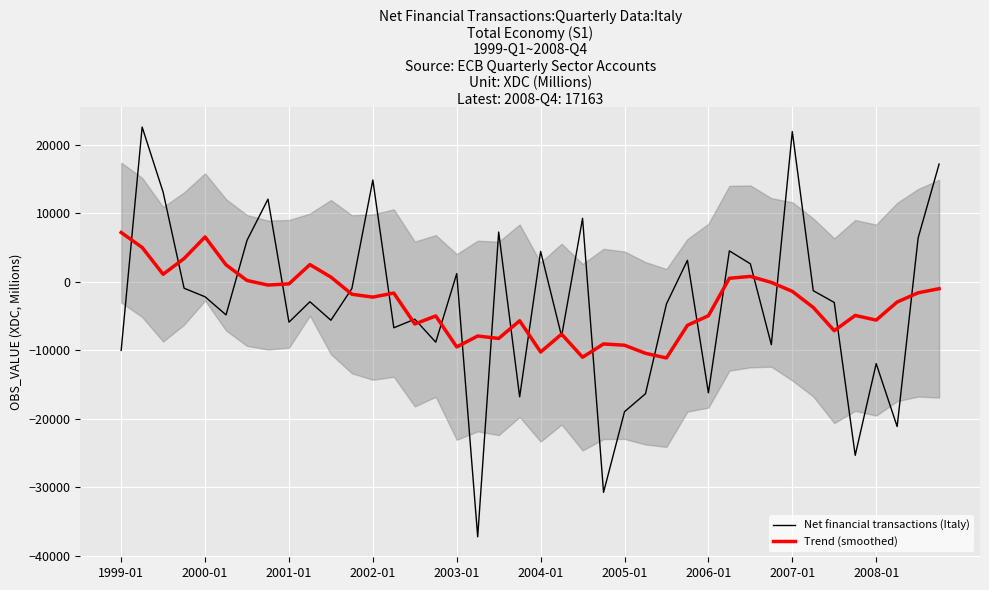

What is the highest value of the Net financial transactions (Italy) series?

22566.0